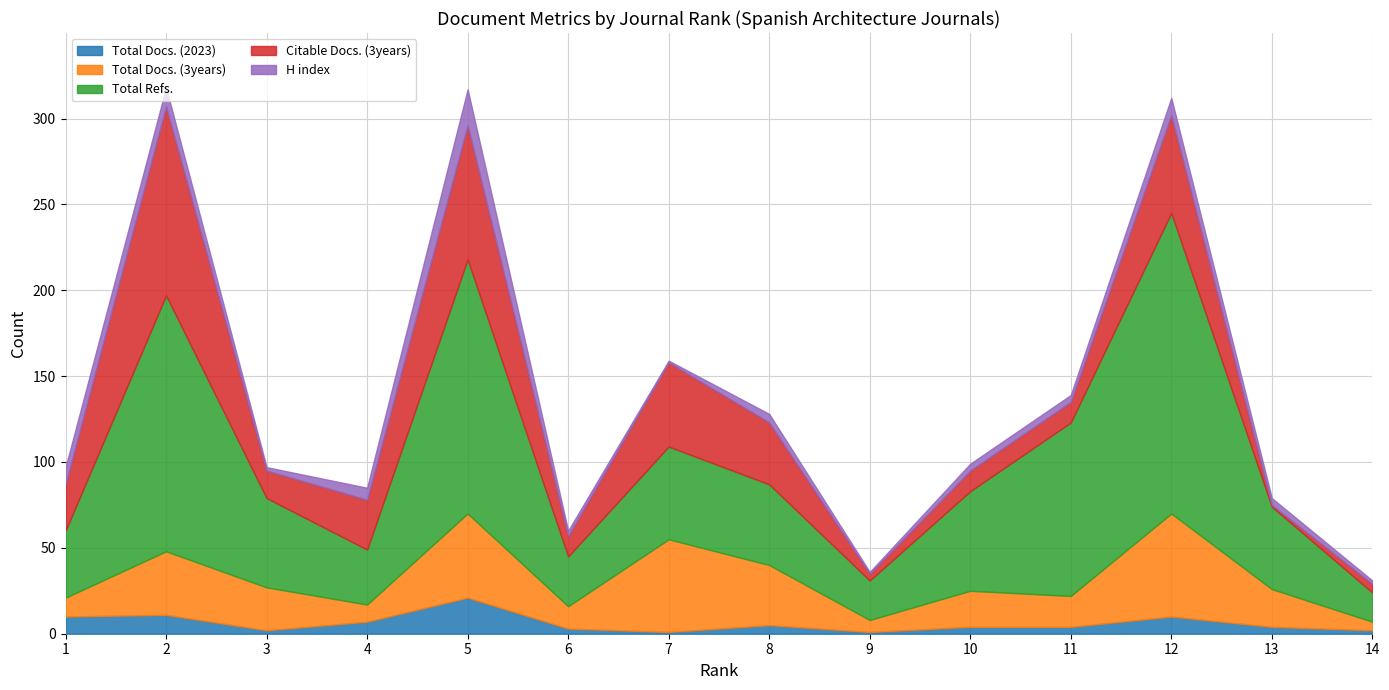

Between 11 and 12, which is larger?

12